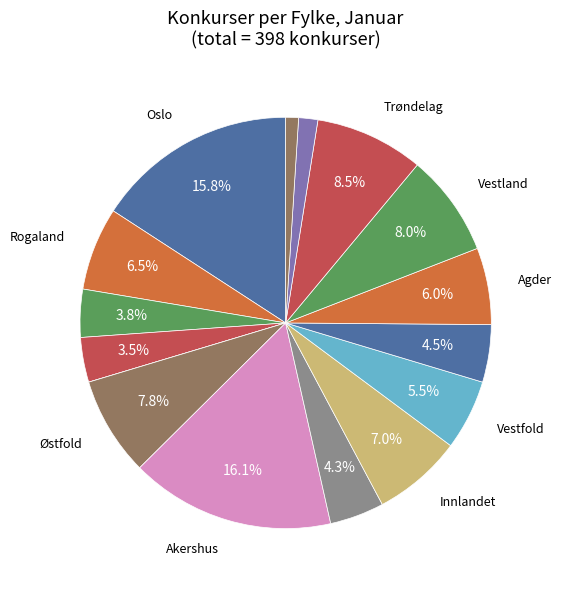

How many slices are in this pie chart?

16